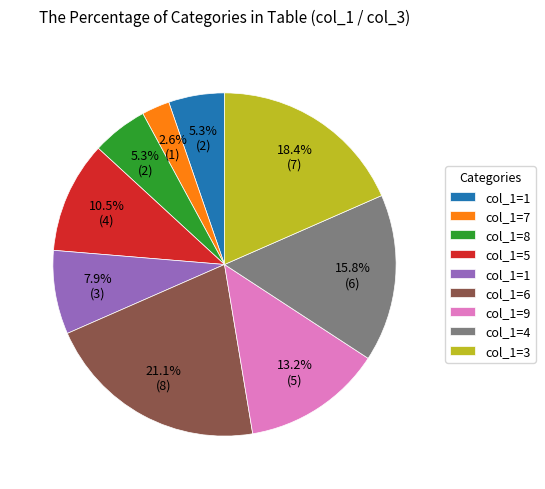

Is there a majority slice in this chart?

No